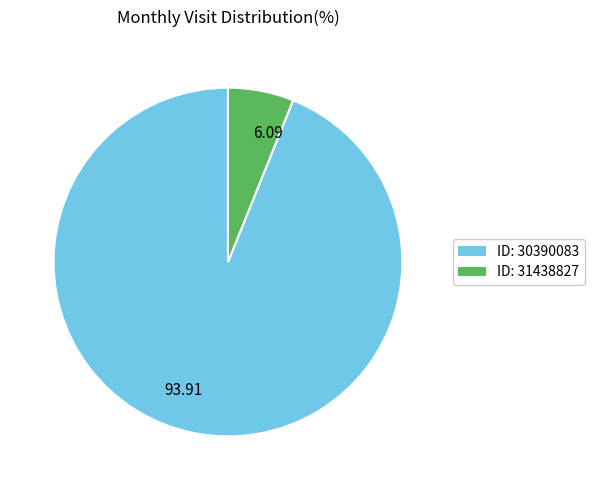

Between 93.91 and 6.09, which is larger?

93.91